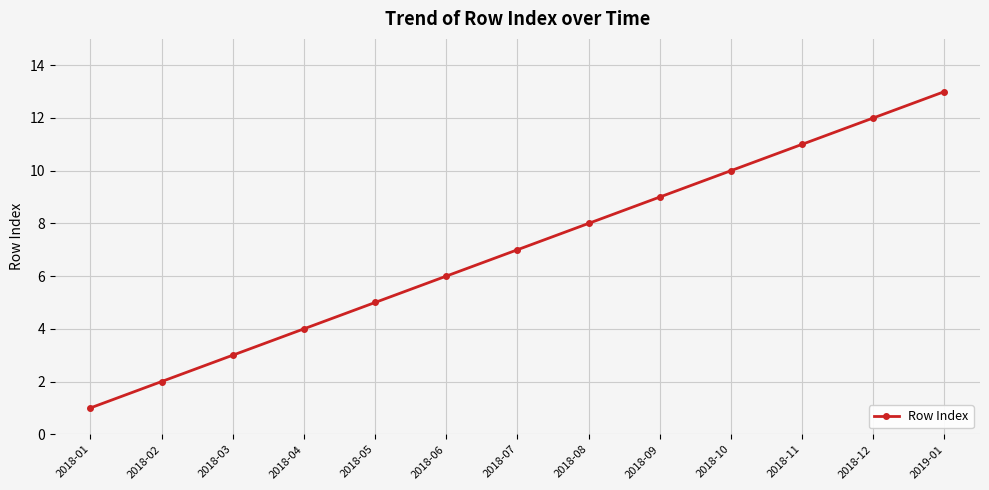

What is the approximate value at 2018-11?

11